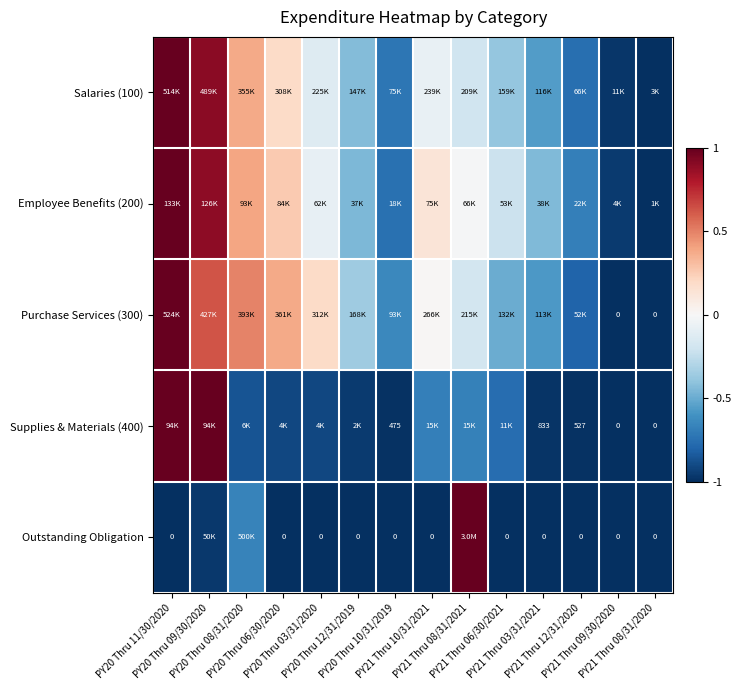

Is the value of Employee Benefits (200) at PY21 Thru 08/31/2021 greater than the value of Outstanding Obligation at PY20 Thru 12/31/2019?

Yes